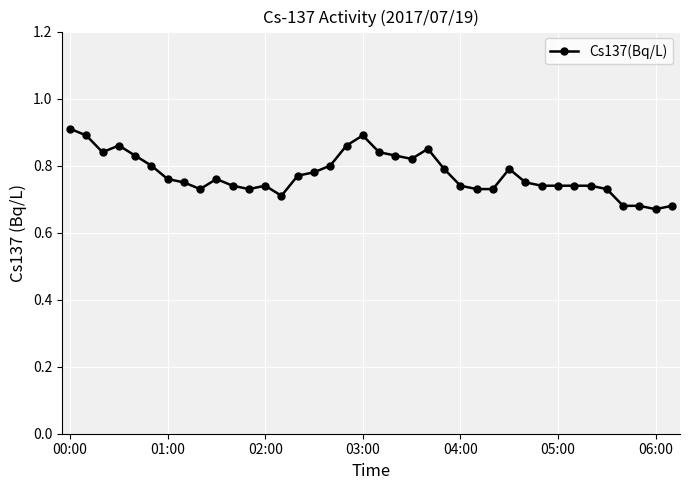

True or false: there are more than 1 points higher than both neighbors.

True